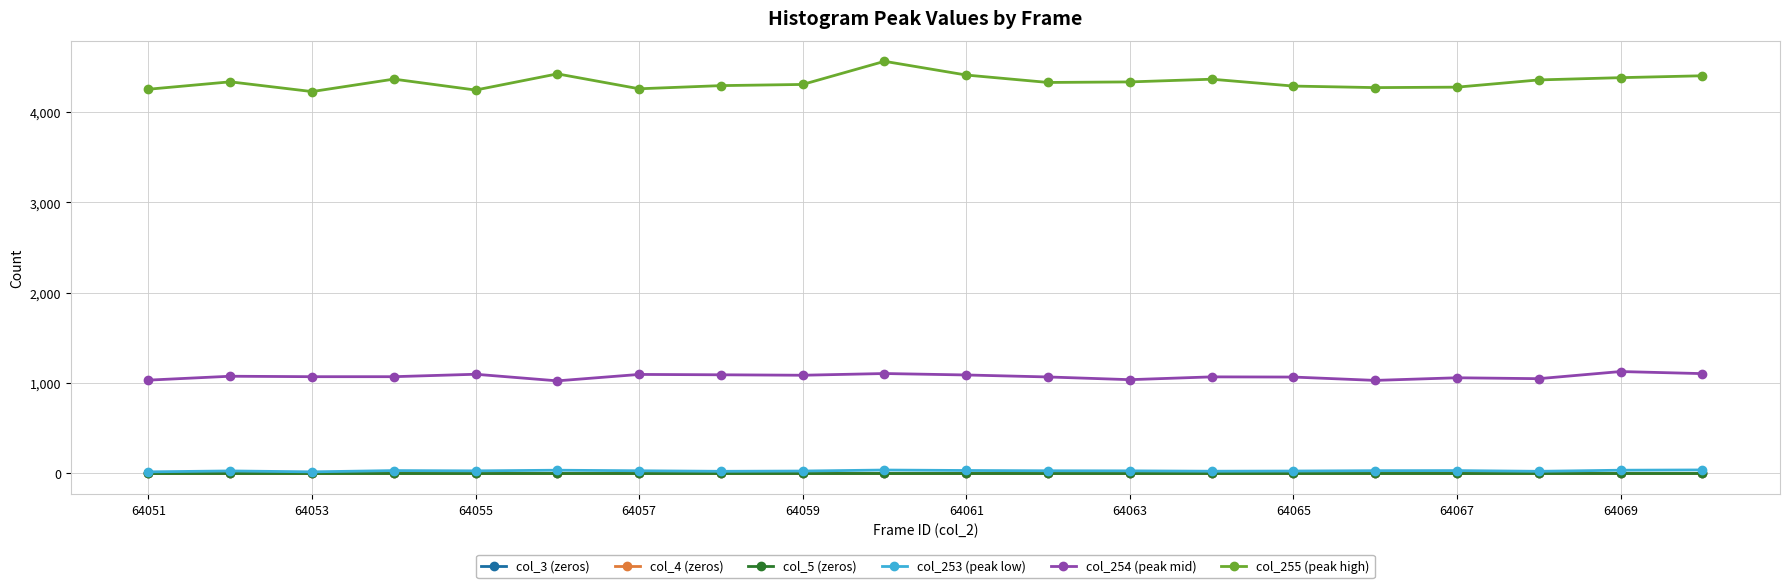

Does the chart have visible grid lines?

Yes